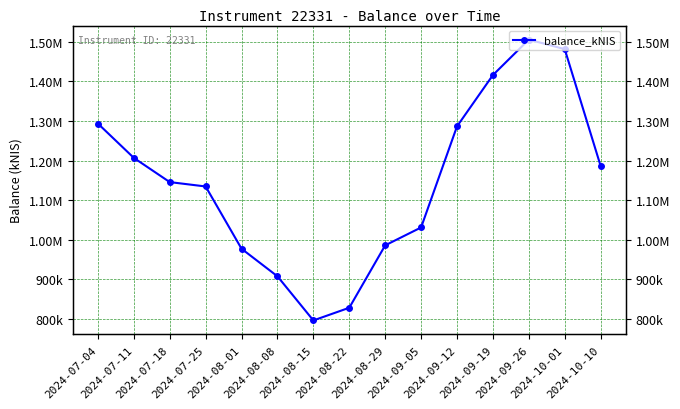

What is the difference between the values at 2024-07-18 and 2024-09-26?

360053.7